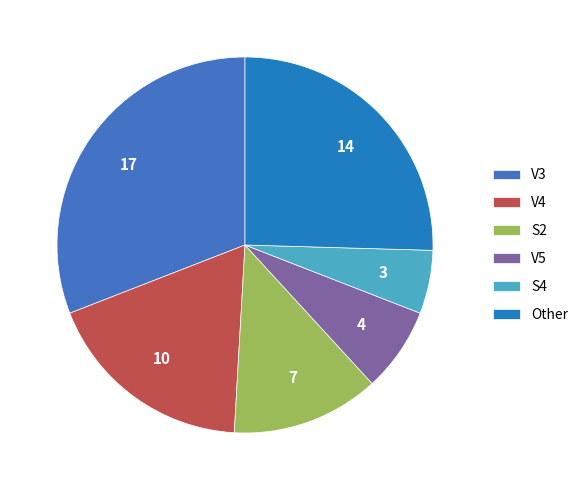

Is it true that V4 is 28% of the pie?

False